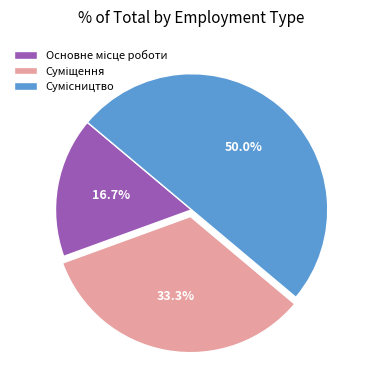

Count the number of slices in the pie.

3